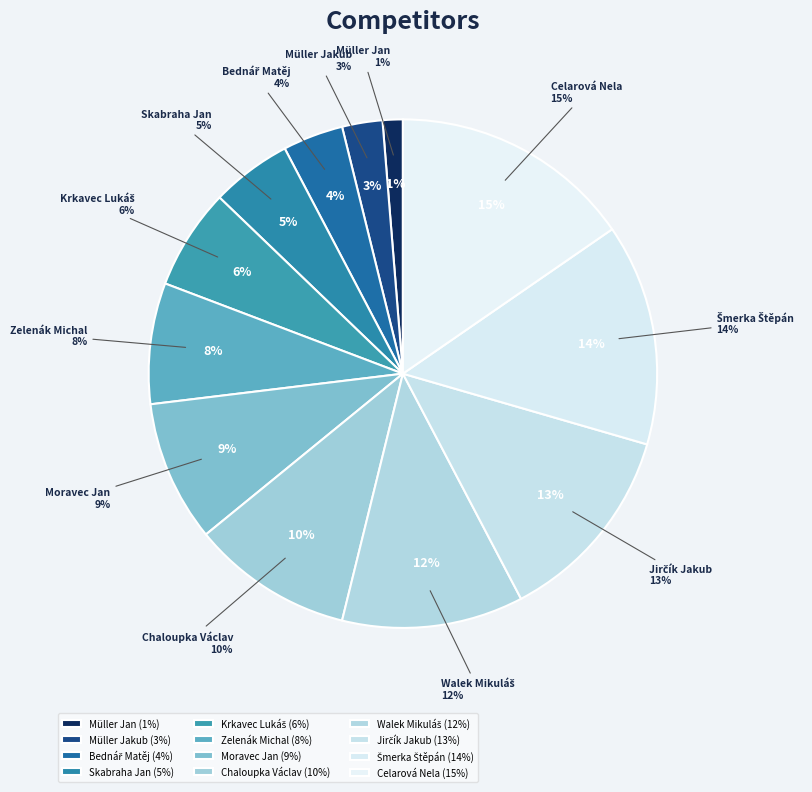

Is Müller Jakub the majority of the pie?

No